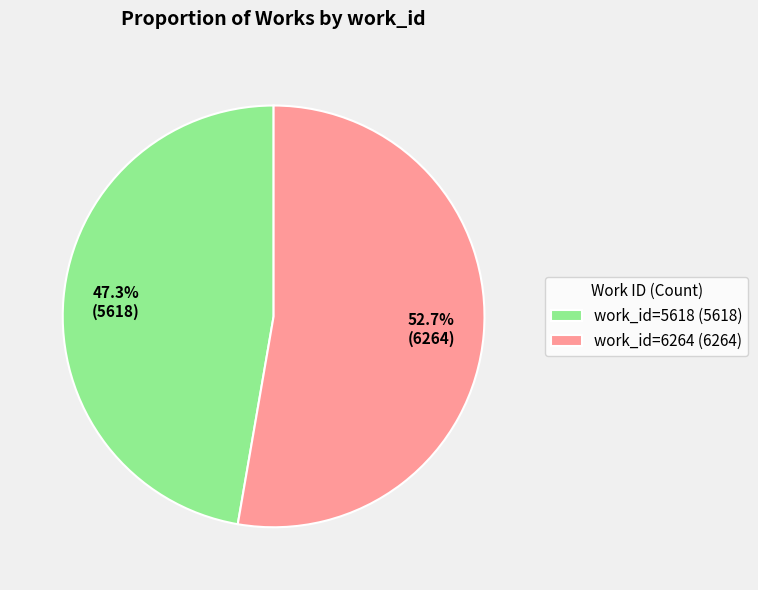

Which category accounts for the majority?

work_id=6264 (6264)